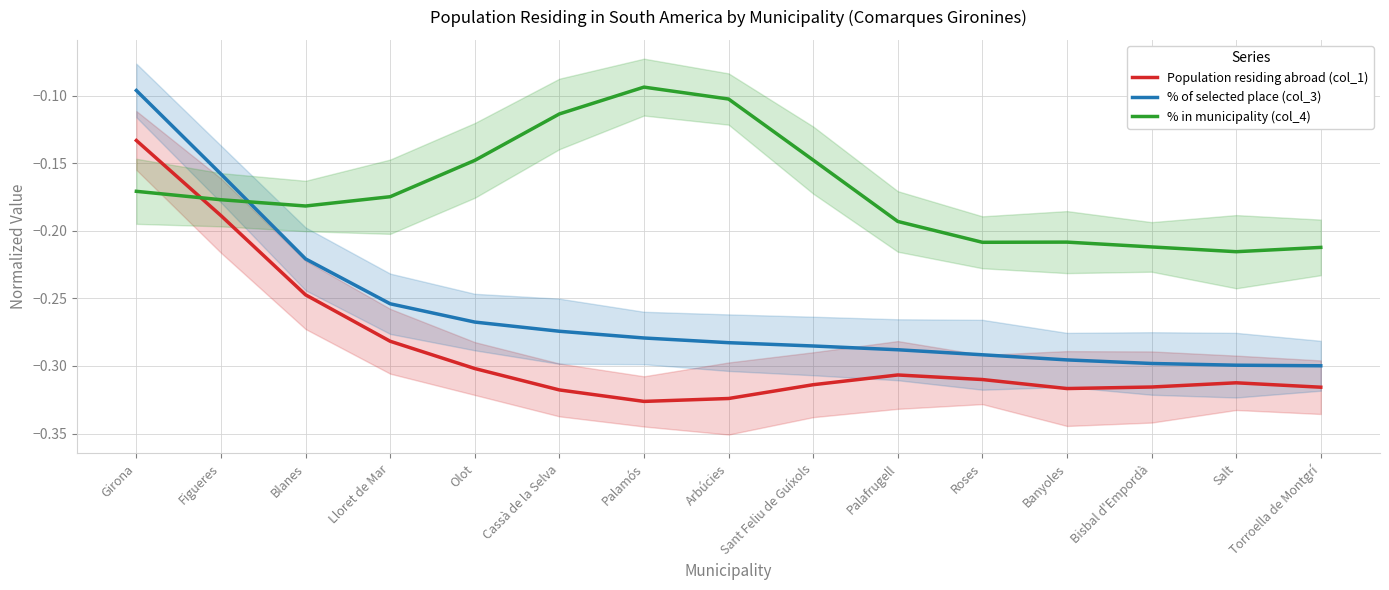

Is this an area chart (filled region under the line)?

No